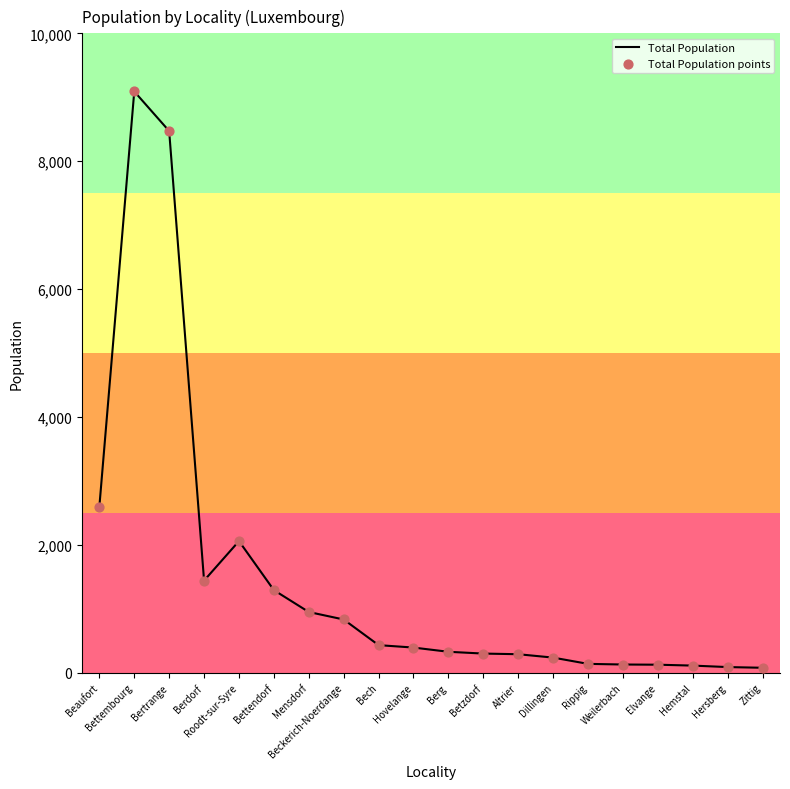

At which label is the value closest to 4585?

Beaufort